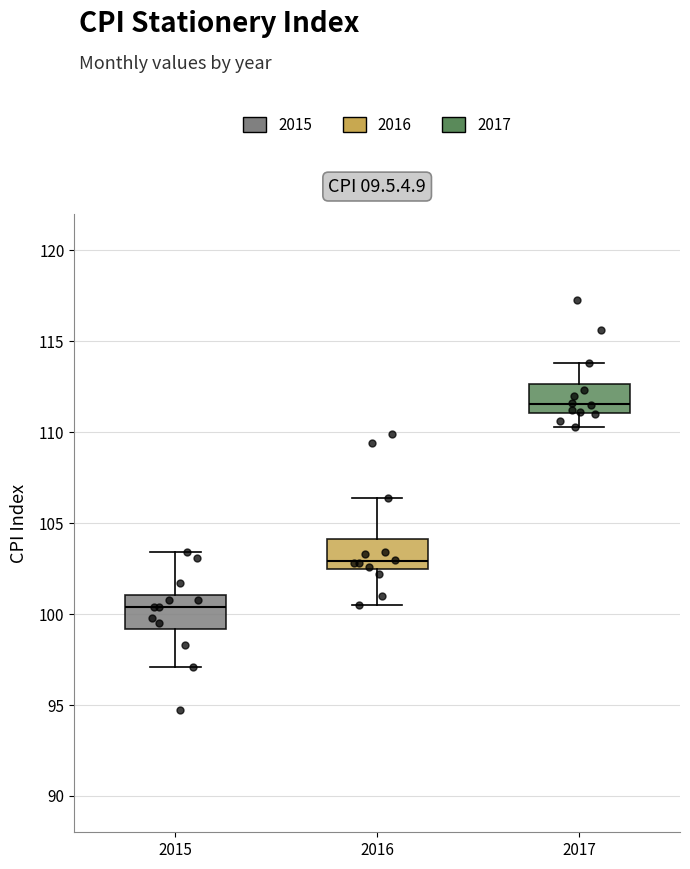

Reading left to right, transcribe this box plot: for each box, give where its median line is, the range the box spans, and where its two whiskers end, as read against the y-axis. The values are not printed on the chart, so give them approximately, as read against the axis.

2015: median 100.5, box 99.0 to 101.0, whiskers 97.0 to 103.5
2016: median 103.0, box 102.5 to 104.0, whiskers 100.5 to 106.5
2017: median 111.5, box 111.0 to 112.5, whiskers 110.5 to 114.0